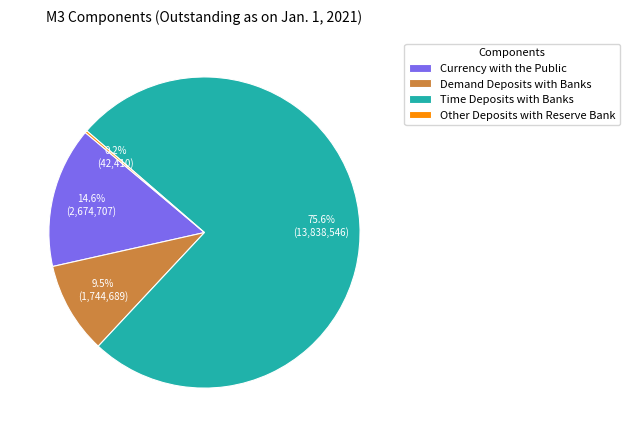

Which slice is the largest?

Time Deposits with Banks